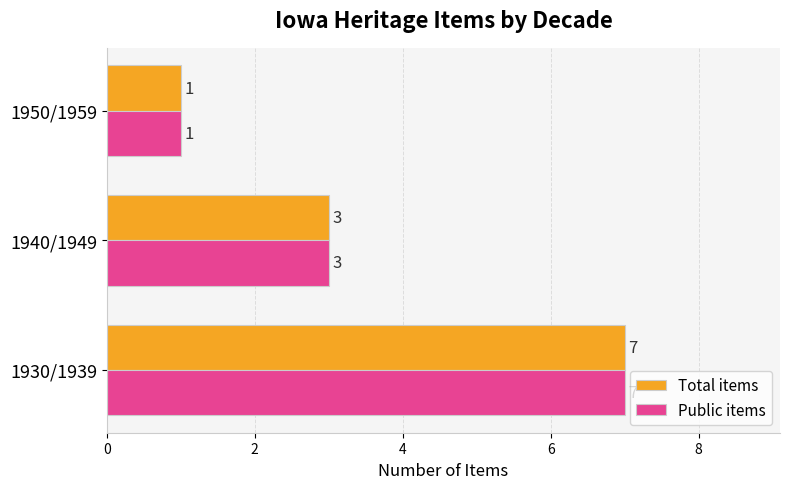

What is the sum of all Public items values?

11